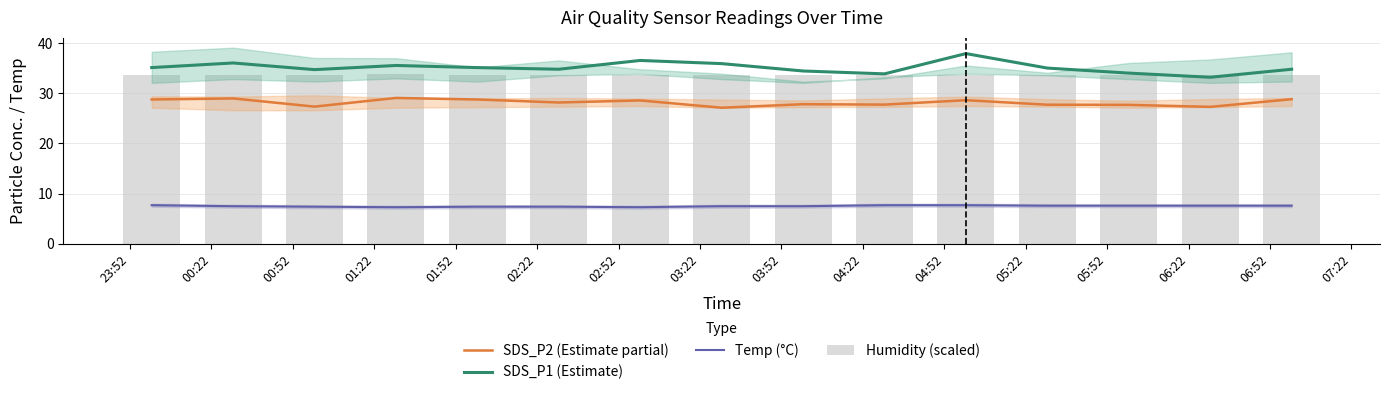

What is the average value of the SDS_P2 (Estimate partial) series?

28.2